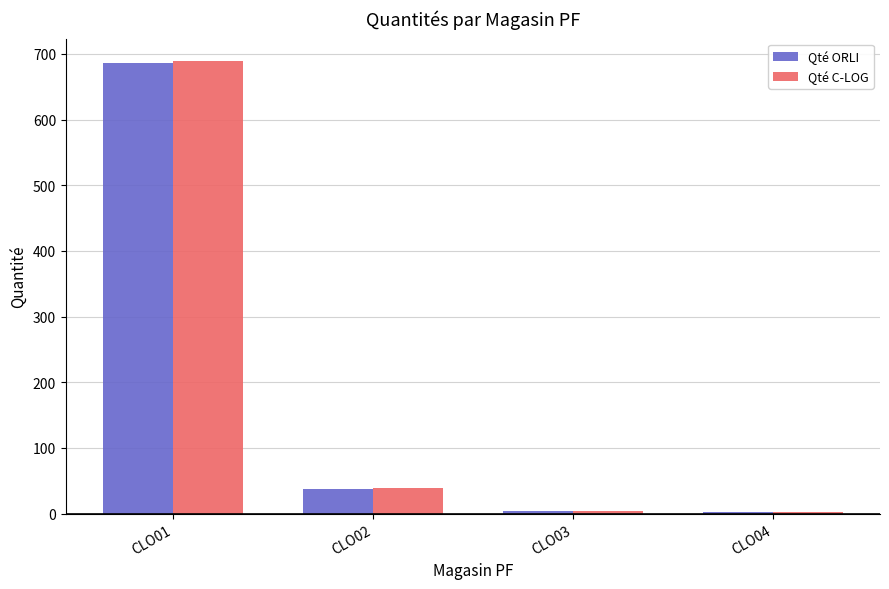

Is the value of Qté C-LOG at CLO03 greater than the value of Qté ORLI at CLO01?

No